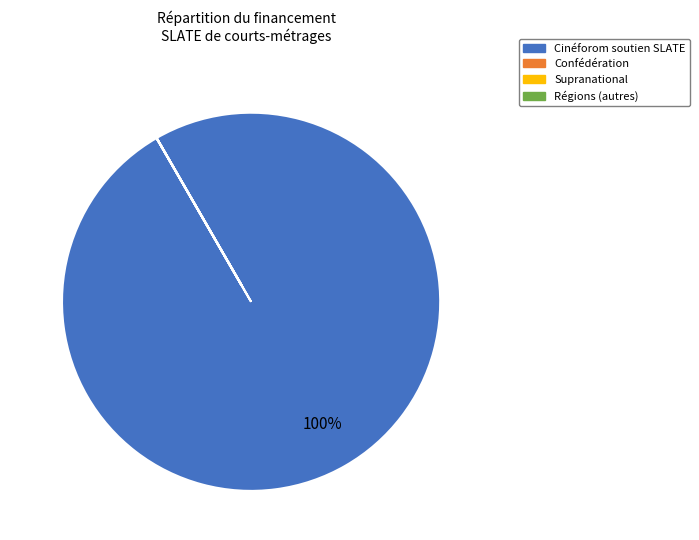

Is there a majority slice in this chart?

Yes